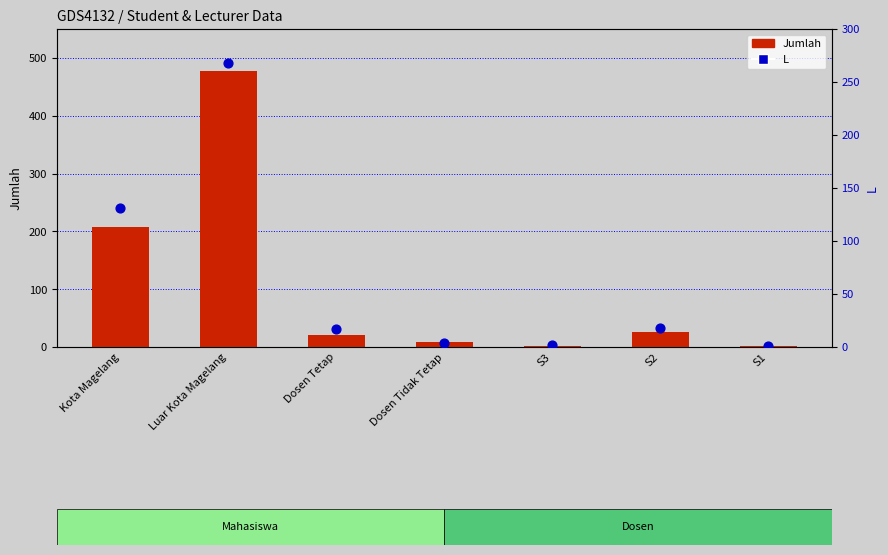

Which series reaches the minimum Y coordinate?

Jumlah